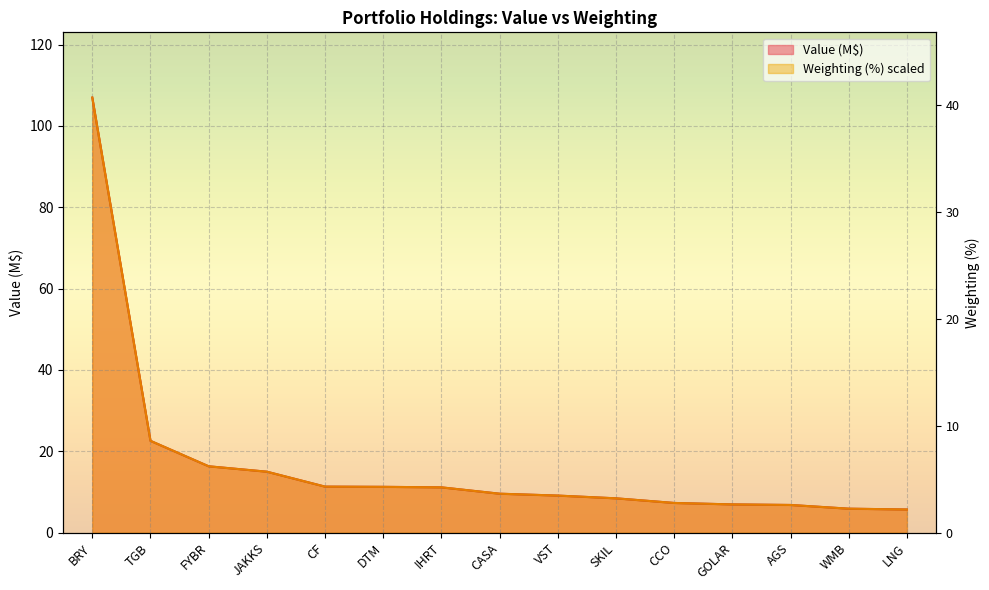

What is the value of the Value (M) point at the 6th from the left?

11.3